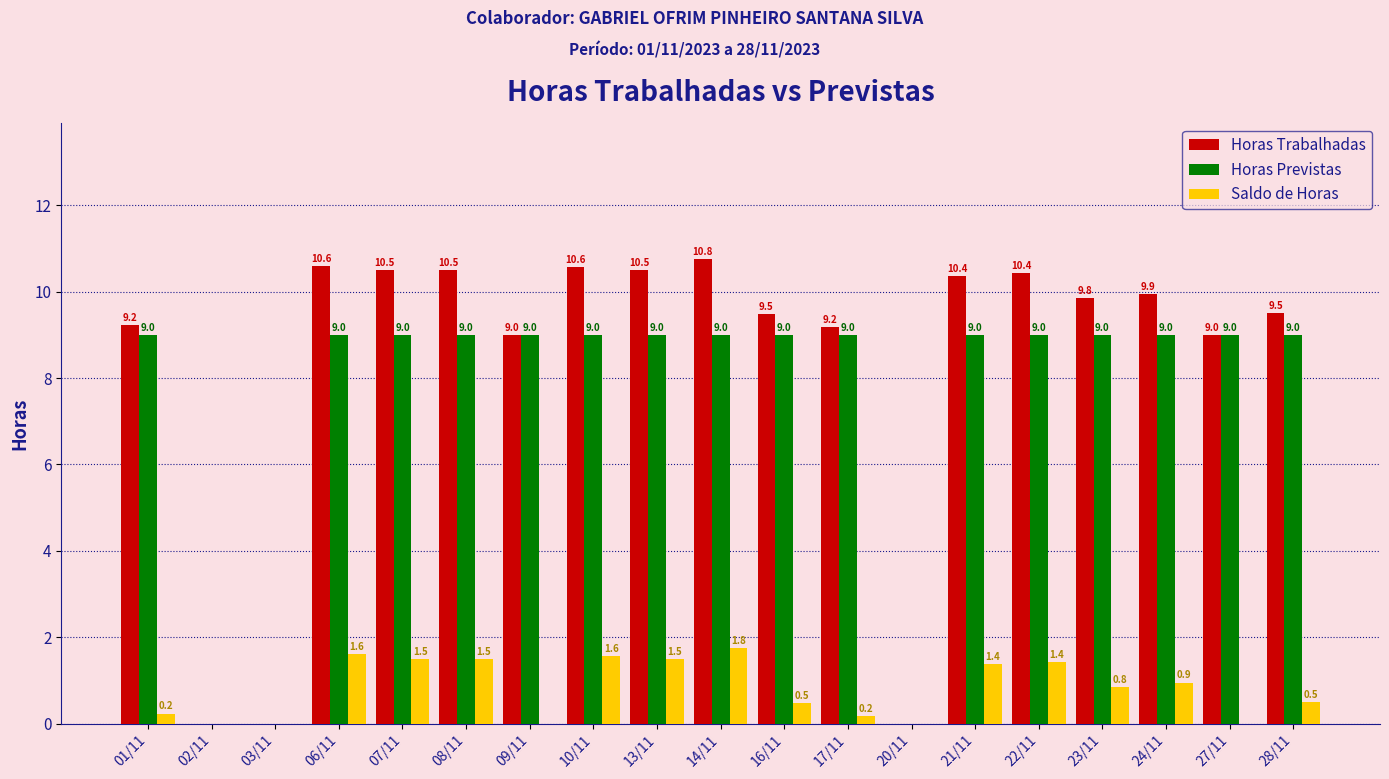

True or false: Horas Previstas has a value of 1.8 at 07/11.

False